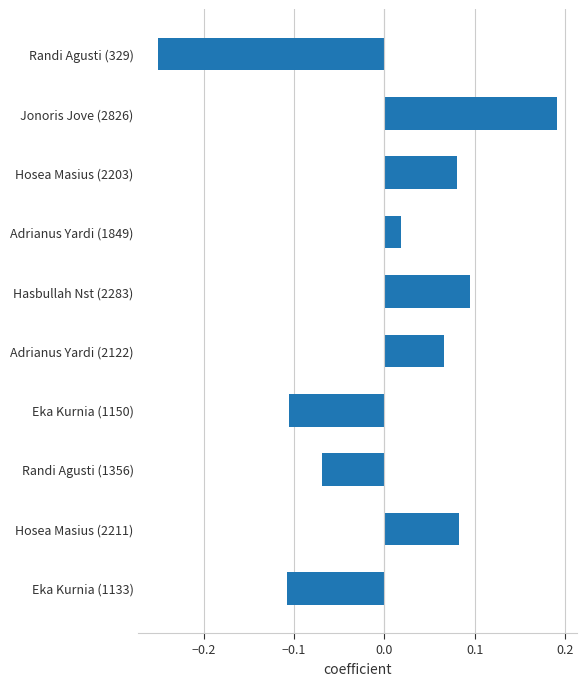

How many bars are there in total?

10